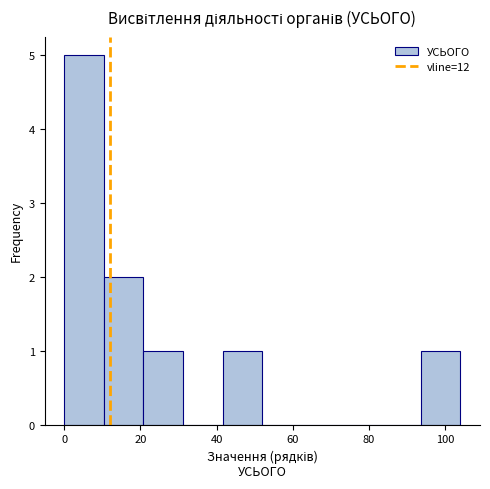

Which range on the x-axis has the tallest bar?

0.0 to 10.4